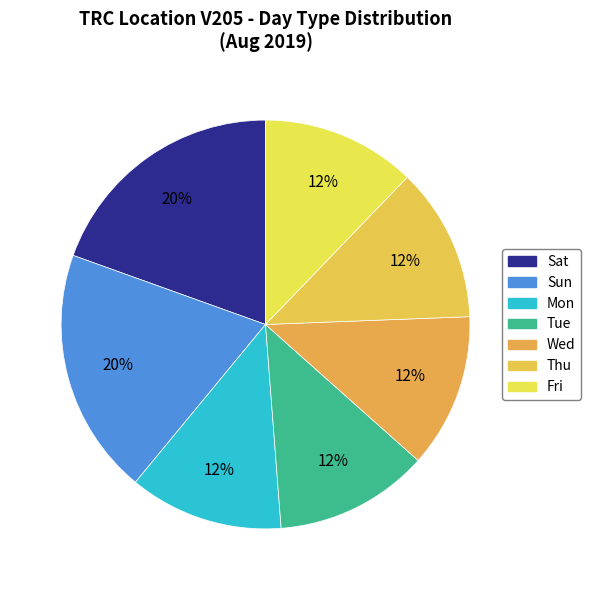

To the nearest percent, what is the difference between the largest and smallest slice percentages?

7%